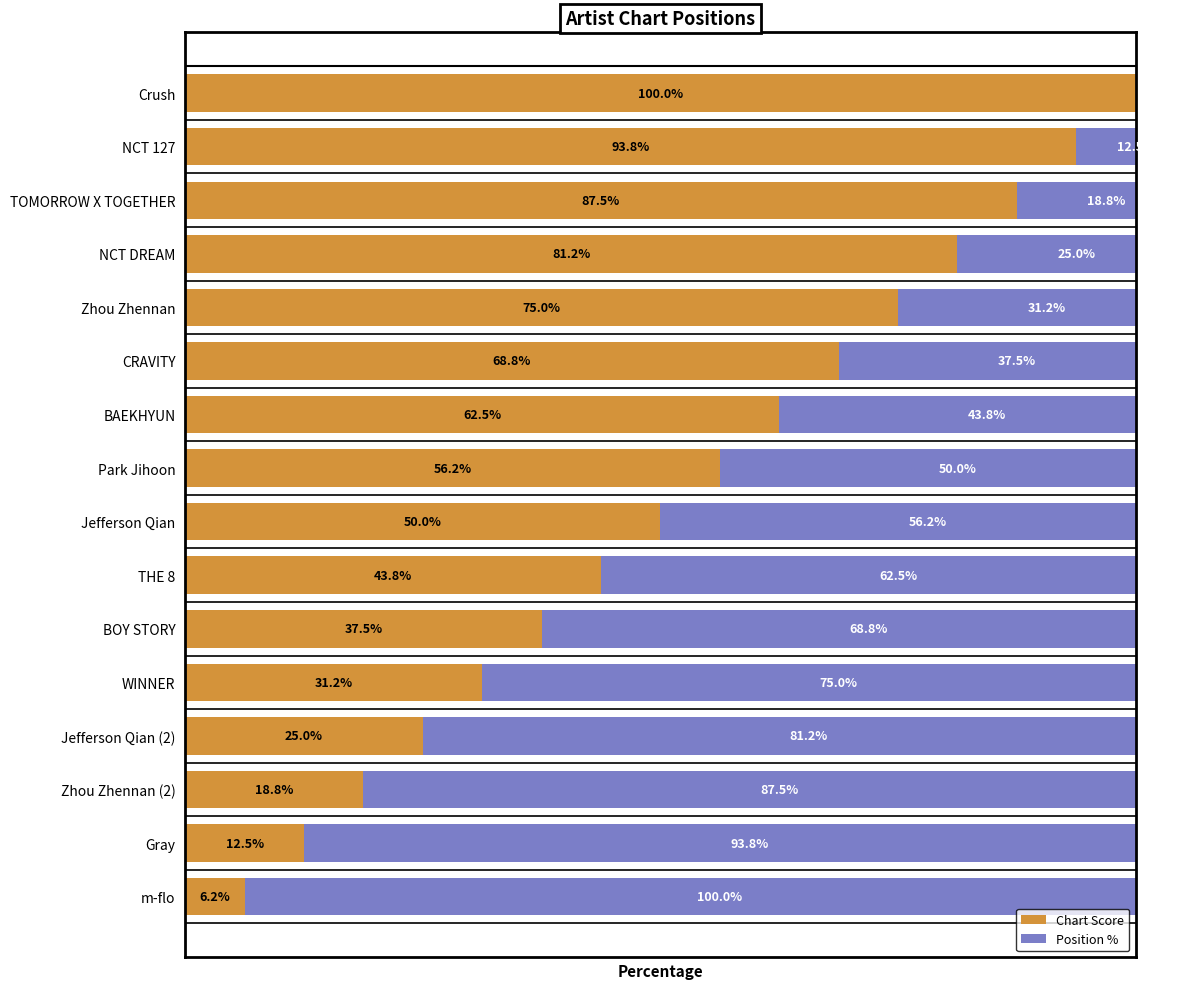

The Position % series shows 62.5 at 9. True or false?

True